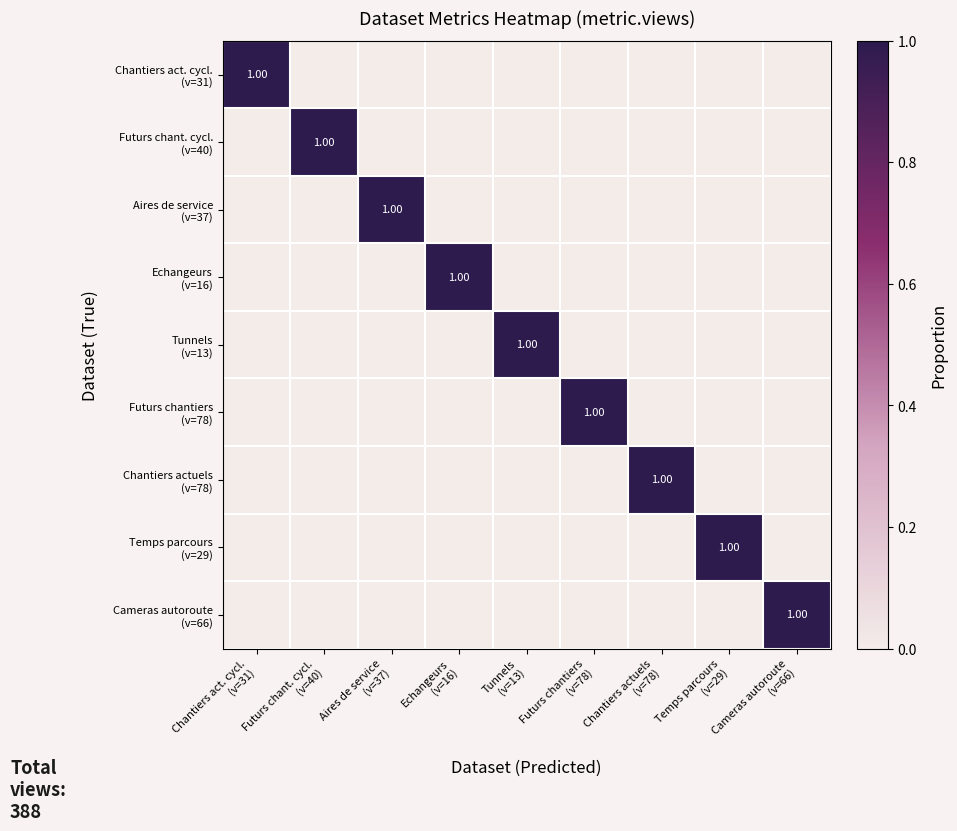

What is the sum of all Futurs chantiers (v=78) values?

1